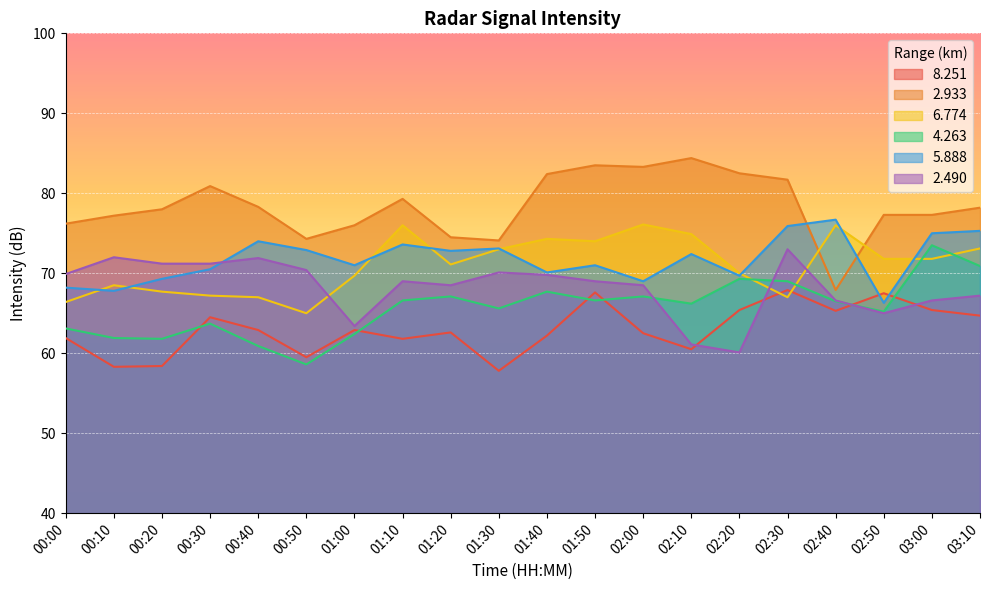

What is the minimum value for 8.251?

57.8